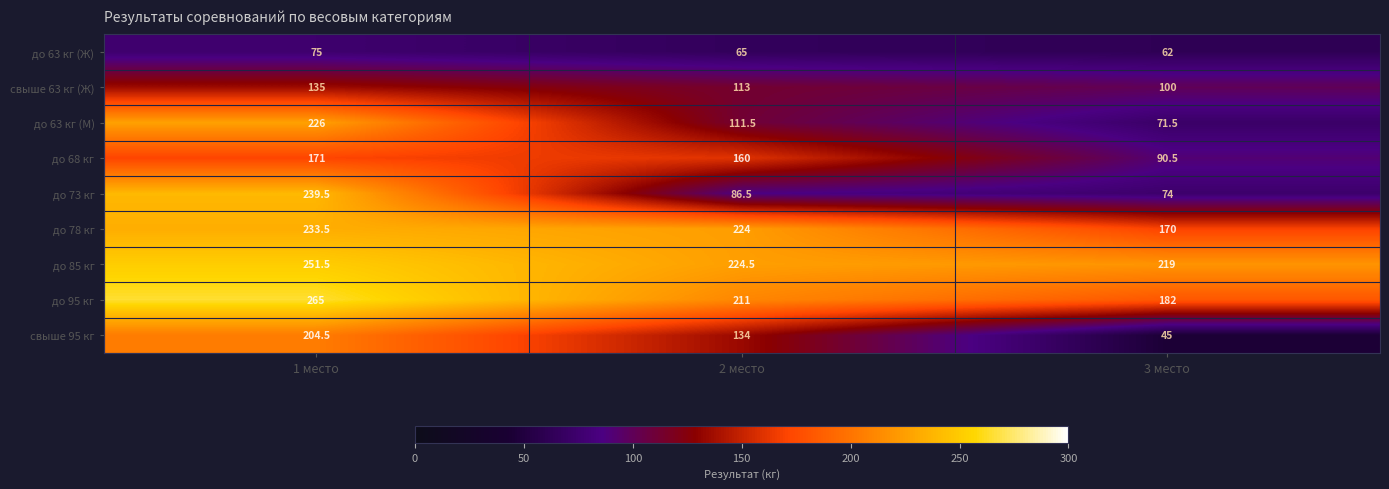

The value of свыше 63 кг (Ж) at 2 место is 161.3. True or false?

False